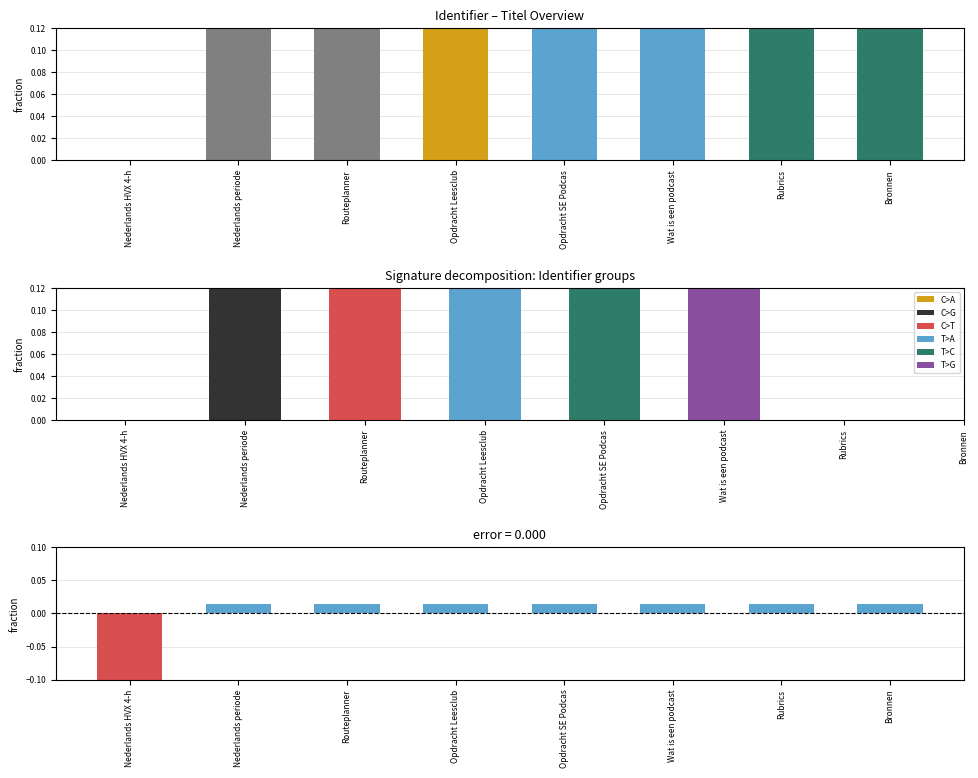

The value of residual at Wat is een podcast is 0.0. True or false?

True